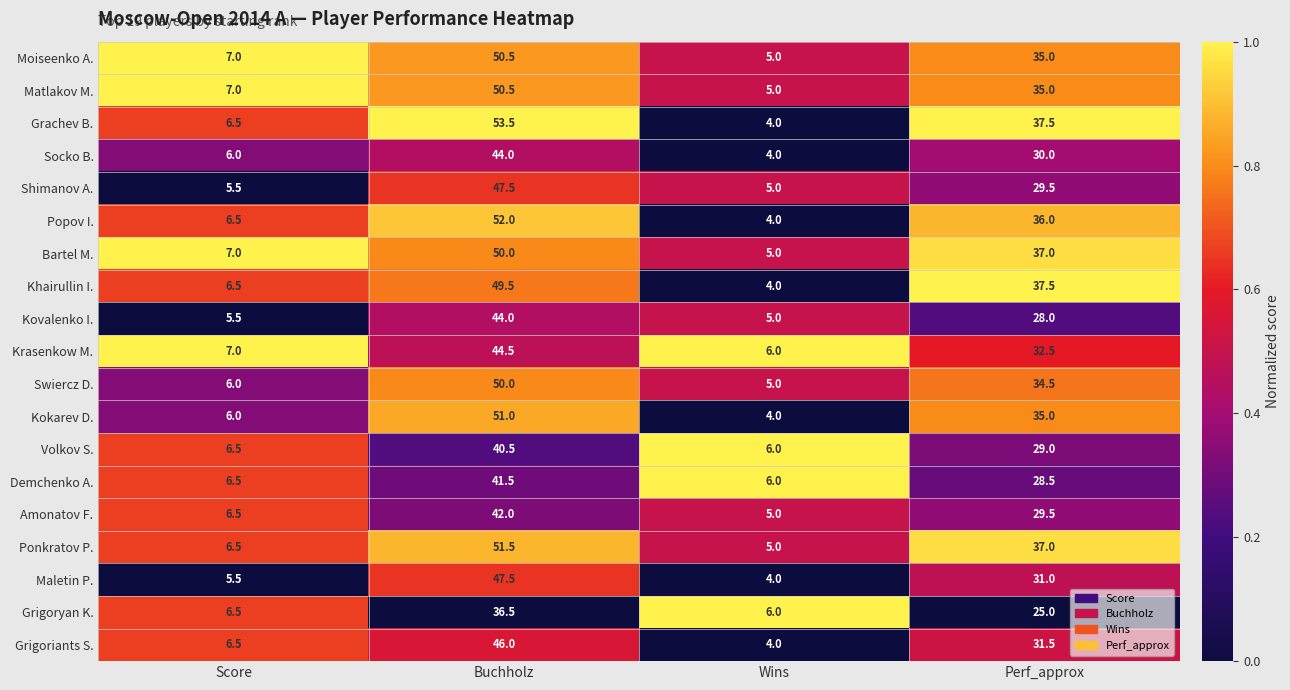

The Demchenko A. series shows 47.3 at Perf_approx. True or false?

False